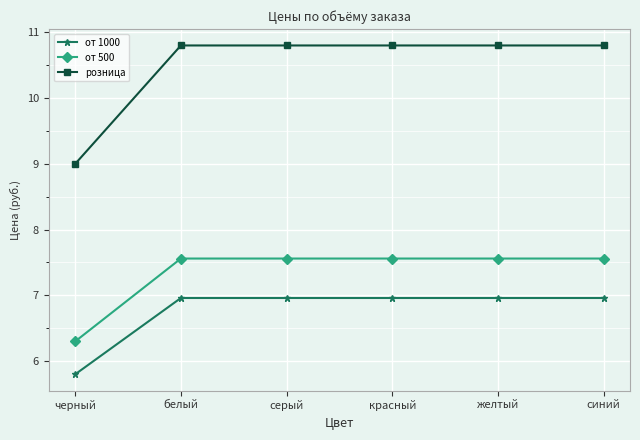

The value of розница at желтый is 10.8. True or false?

True